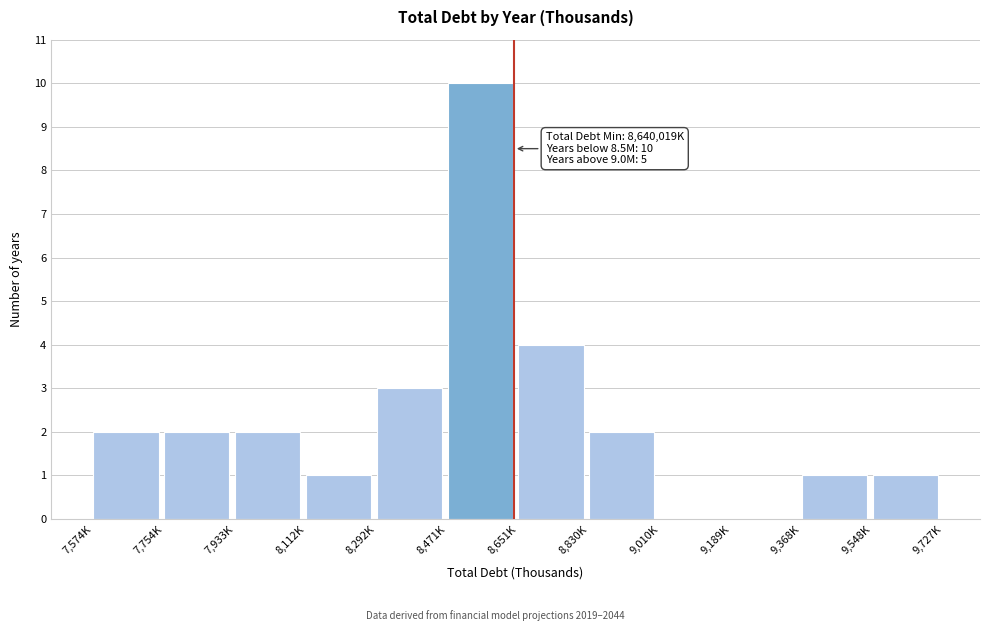

Reading left to right, transcribe all the data shown in this chart.

7,574K=2	7,754K=2	7,933K=2	8,112K=1	8,292K=3	8,471K=10	8,651K=4	8,830K=2	9,010K=0	9,189K=0	9,368K=1	9,548K=1